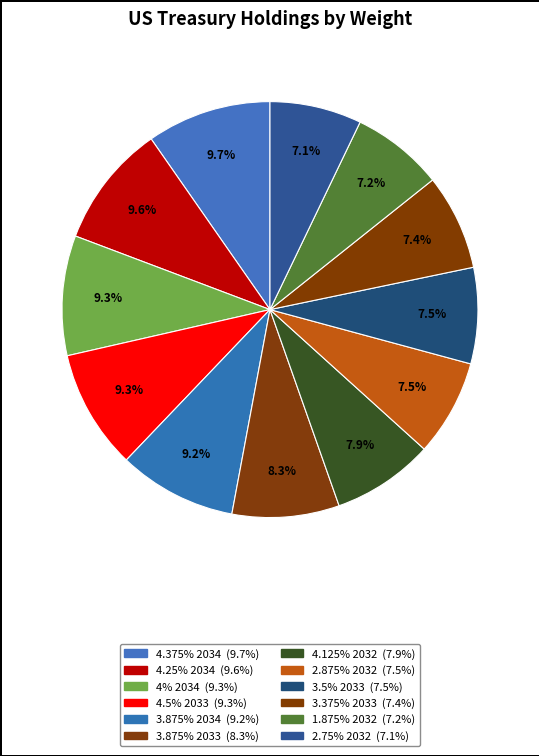

Does 2.875% 2032 account for over 50% of the chart?

No